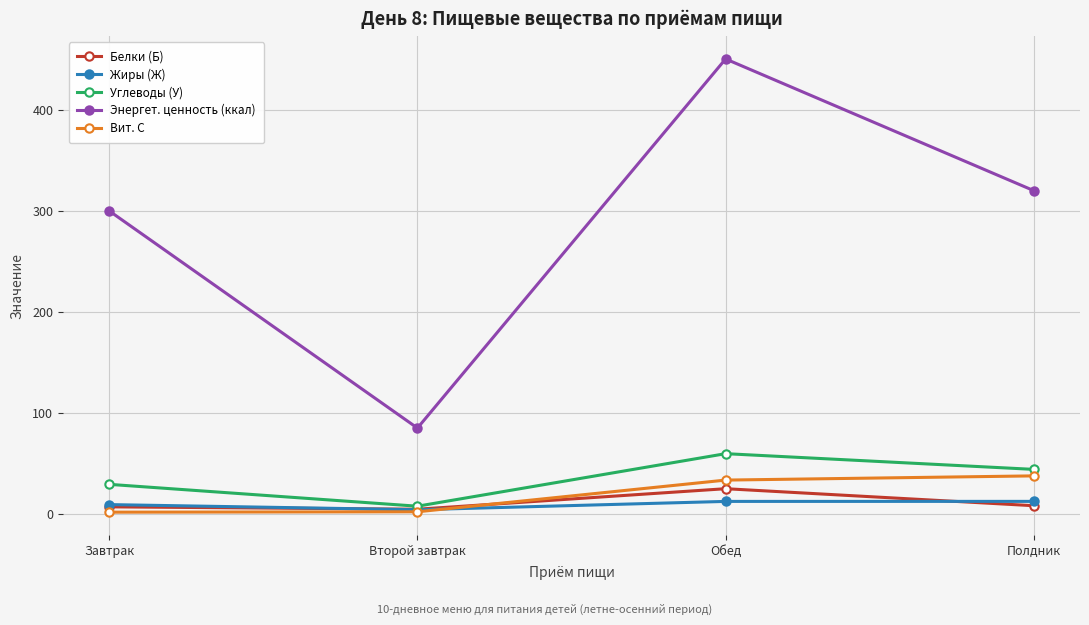

The value of Энергет. ценность (ккал) at Второй завтрак is 85.0. True or false?

True